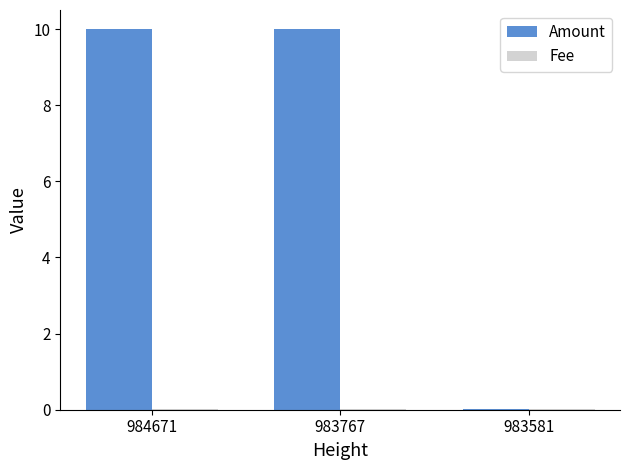

What is the highest value of the Amount series?

10.0